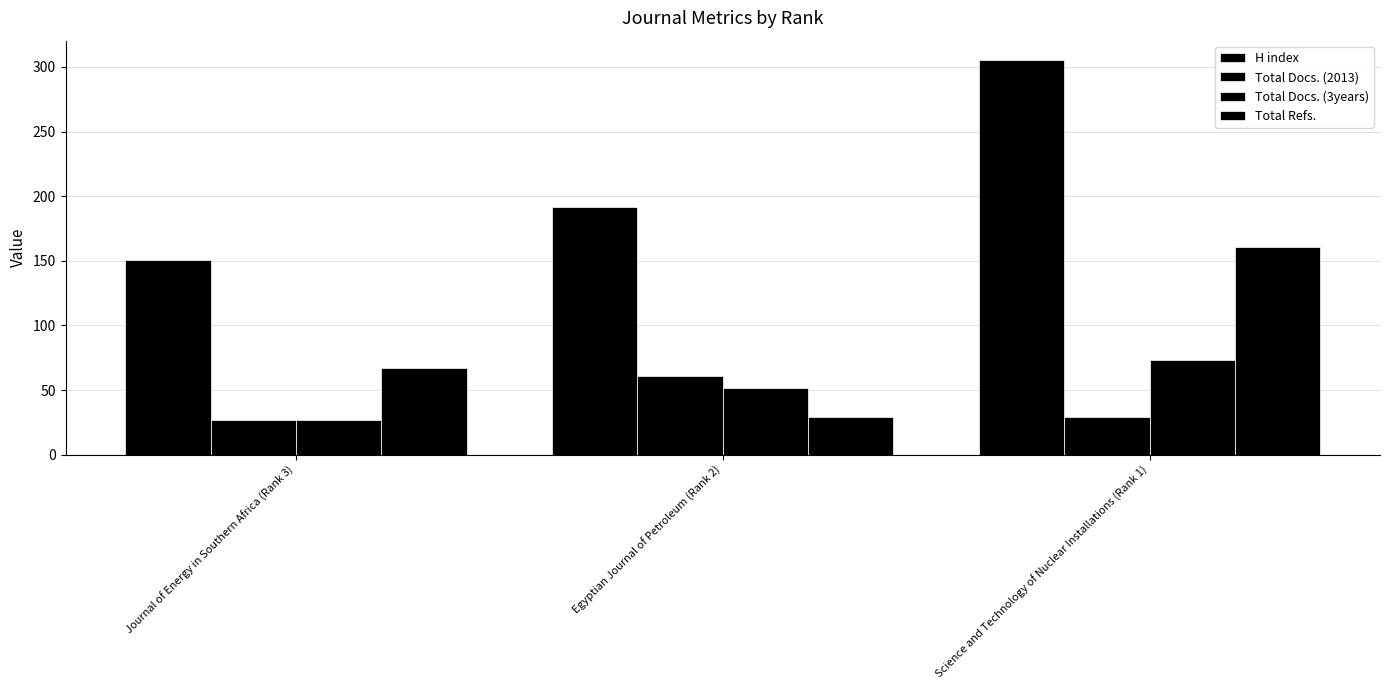

What is the difference between the maximum and minimum values in the H index series?

154